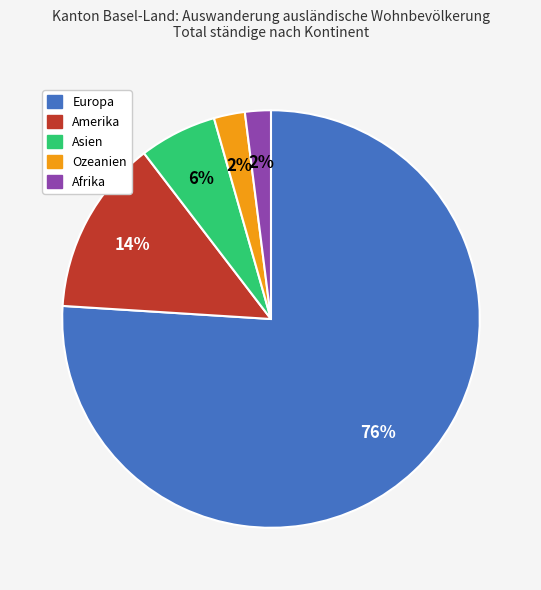

Is Europa the majority of the pie?

Yes